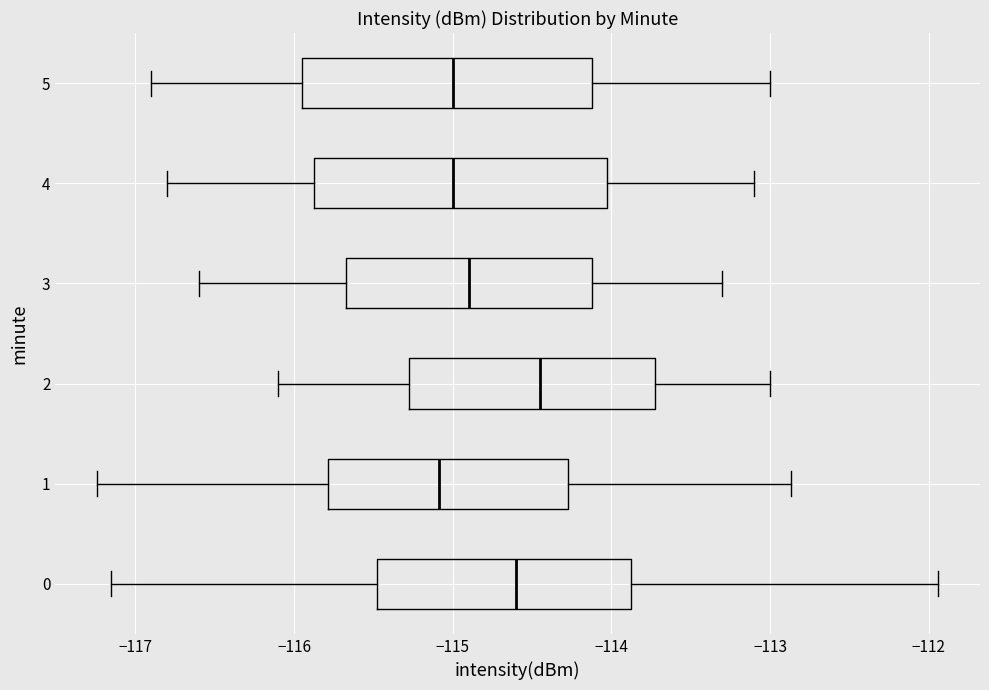

Which box's median line is the furthest to the right?

2